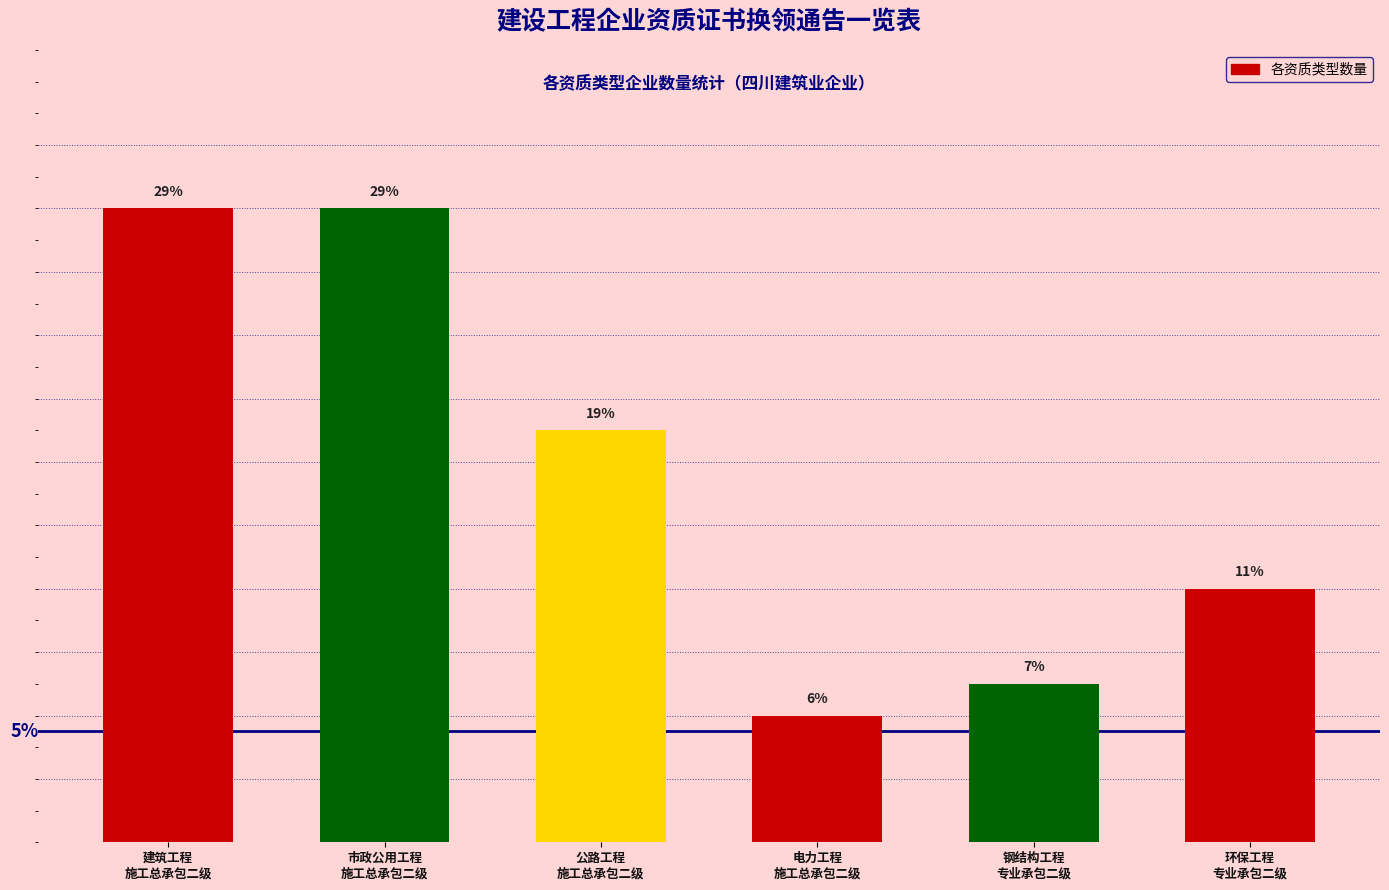

Does the chart contain any negative values?

No